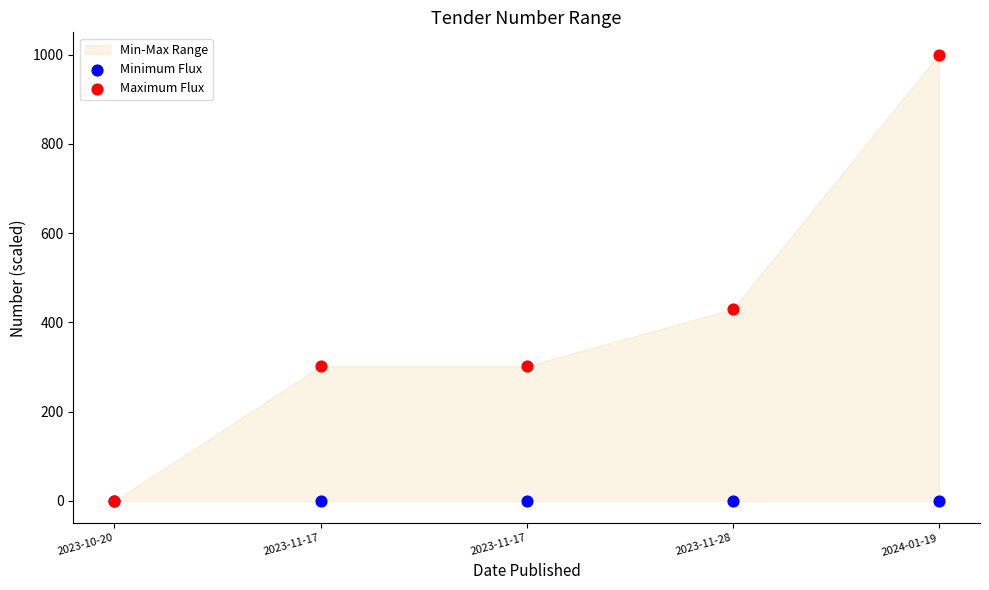

Across all series, what Y value is closest to 500?

430